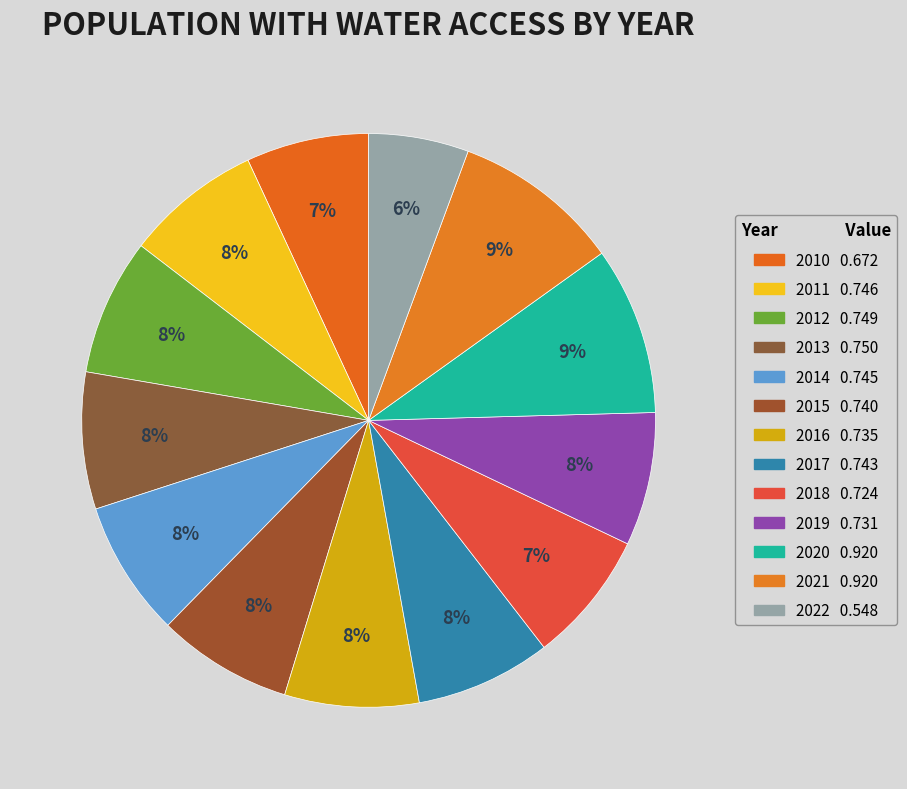

Count the number of slices in the pie.

13